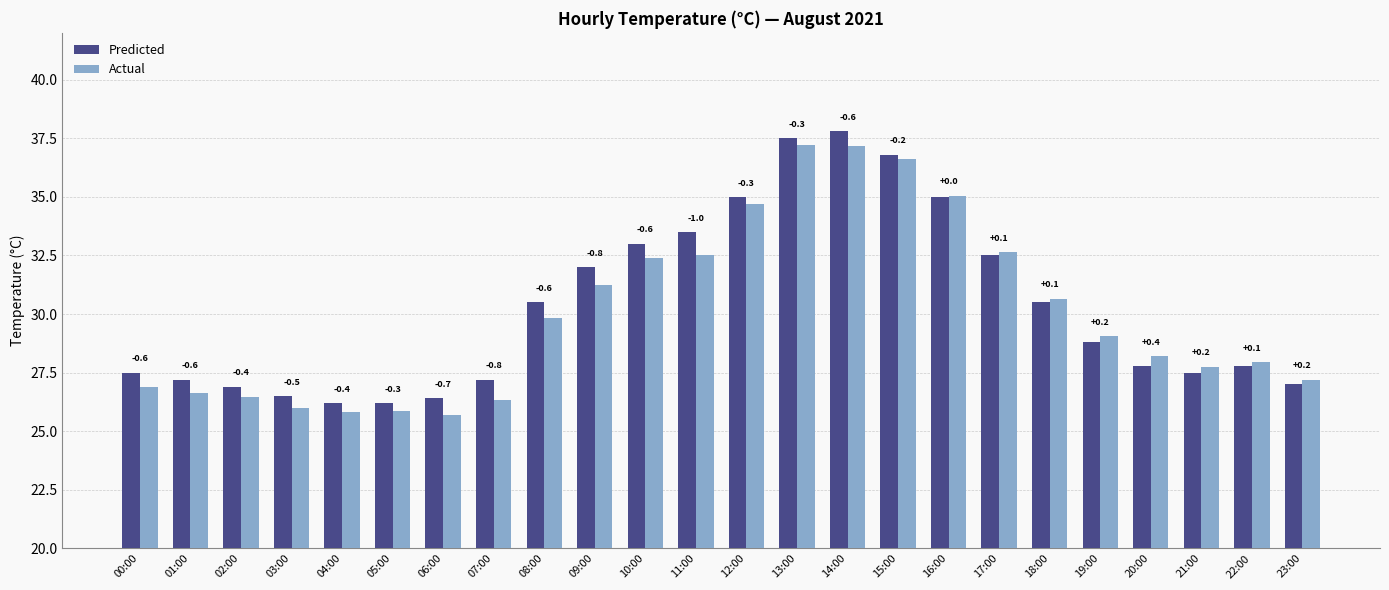

Which series has the largest total across all categories?

Predicted